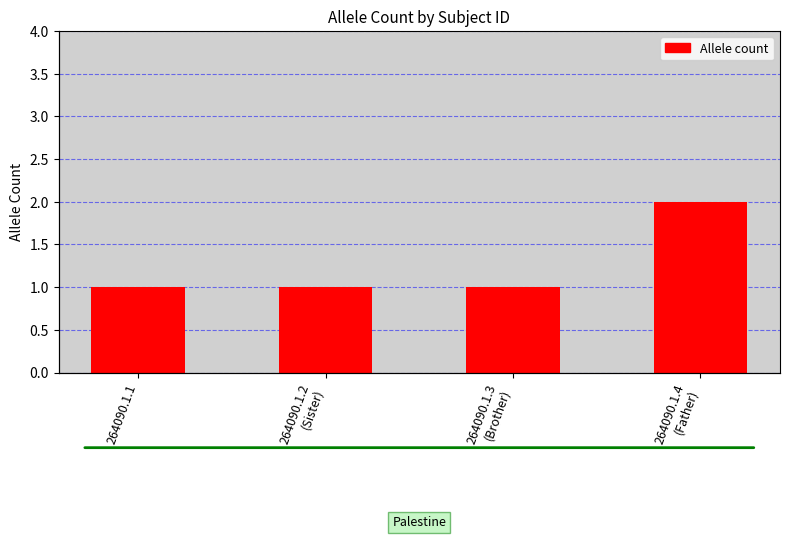

How many values are between 1 and 2?

4